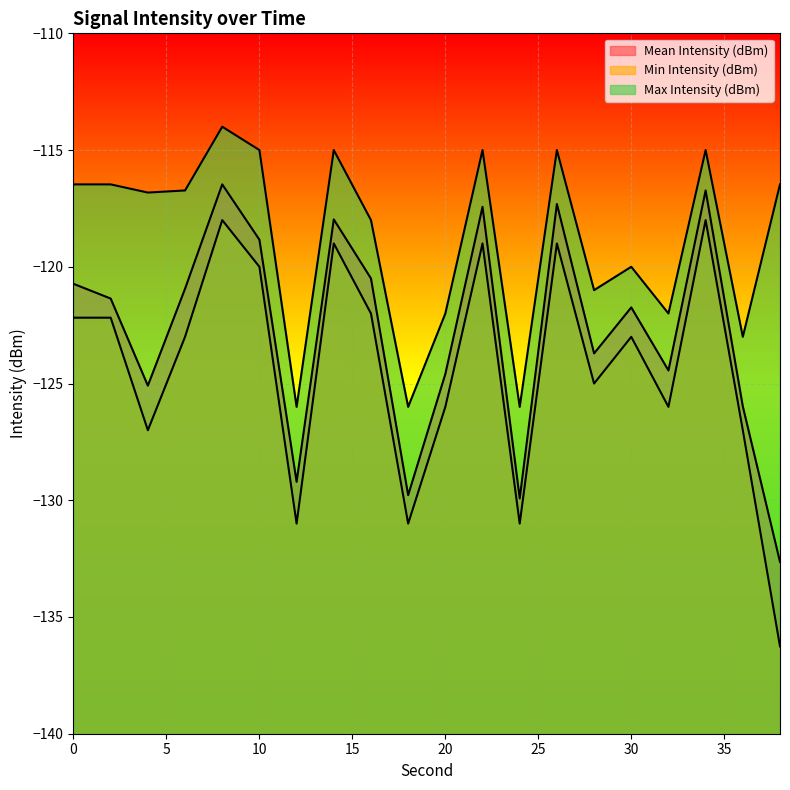

Reading left to right, transcribe all the data shown in this chart.

Mean Intensity (dBm): -120.7	-121.4	-125.1	-120.9	-116.5	-118.8	-129.2	-118.0	-120.5	-129.8	-124.6	-117.4	-129.9	-117.3	-123.7	-121.7	-124.4	-116.7	-126.0	-132.6
Min Intensity (dBm): -122.2	-122.2	-127.0	-123.0	-118.0	-120.0	-131.0	-119.0	-122.0	-131.0	-126.0	-119.0	-131.0	-119.0	-125.0	-123.0	-126.0	-118.0	-127.0	-136.3
Max Intensity (dBm): -116.5	-116.5	-116.8	-116.7	-114.0	-115.0	-126.0	-115.0	-118.0	-126.0	-122.0	-115.0	-126.0	-115.0	-121.0	-120.0	-122.0	-115.0	-123.0	-116.5